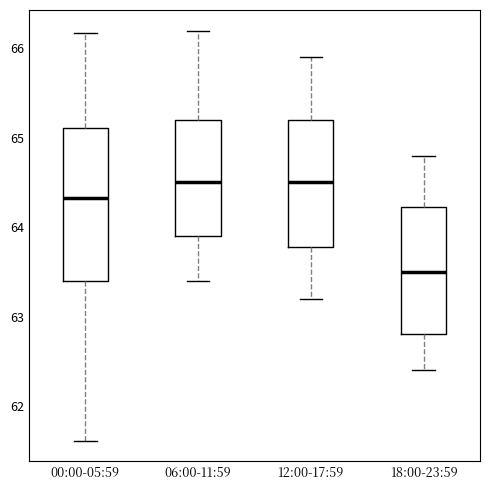

Reading left to right, transcribe this box plot: for each box, give where its median line is, the range the box spans, and where its two whiskers end, as read against the y-axis. The values are not printed on the chart, so give them approximately, as read against the axis.

00:00-05:59: median 64.3, box 63.4 to 65.1, whiskers 61.6 to 66.2
06:00-11:59: median 64.5, box 63.9 to 65.2, whiskers 63.4 to 66.2
12:00-17:59: median 64.5, box 63.8 to 65.2, whiskers 63.2 to 65.9
18:00-23:59: median 63.5, box 62.8 to 64.2, whiskers 62.4 to 64.8